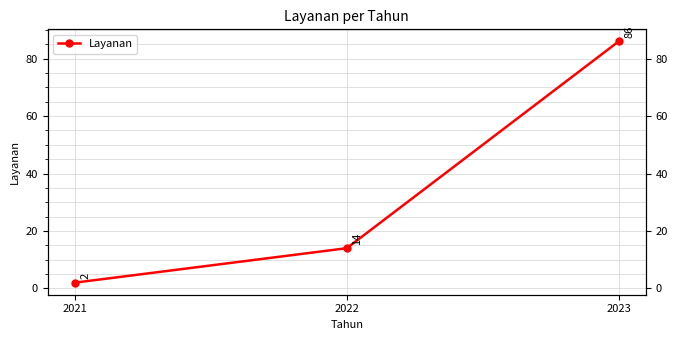

What is the average value?

34